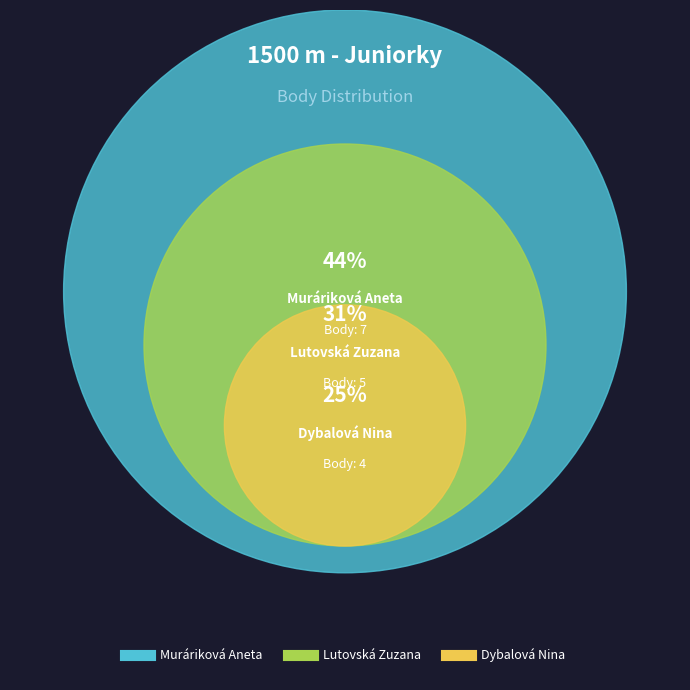

Does Muráriková Aneta represent more than half of the total?

No